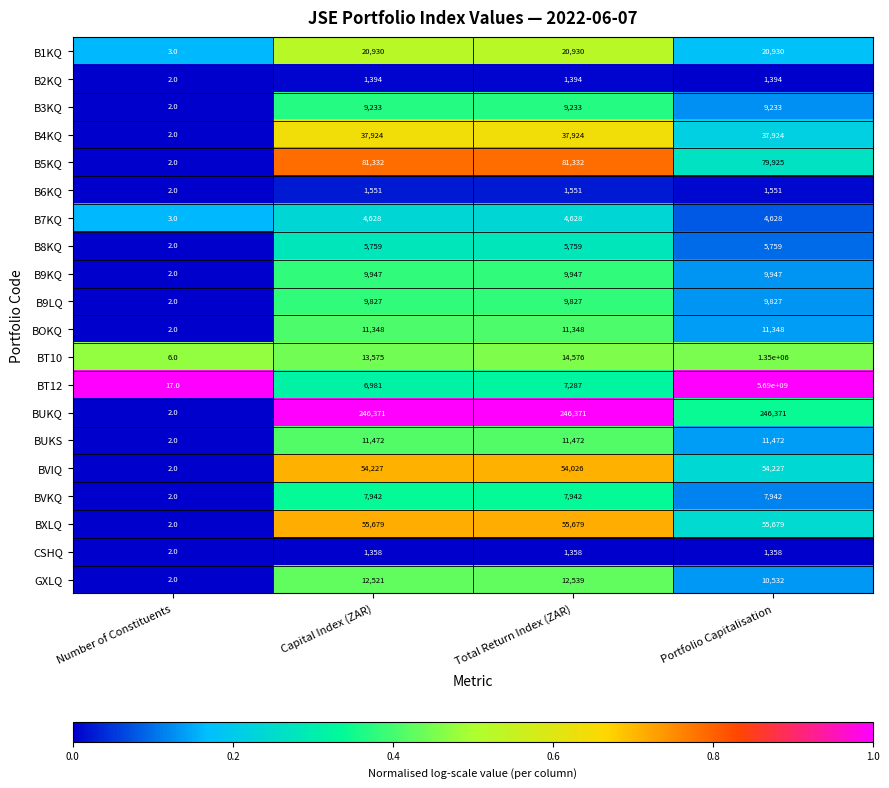

What is the difference between the BT10 values at Capital Index (ZAR) and Number of Constituents?

13569